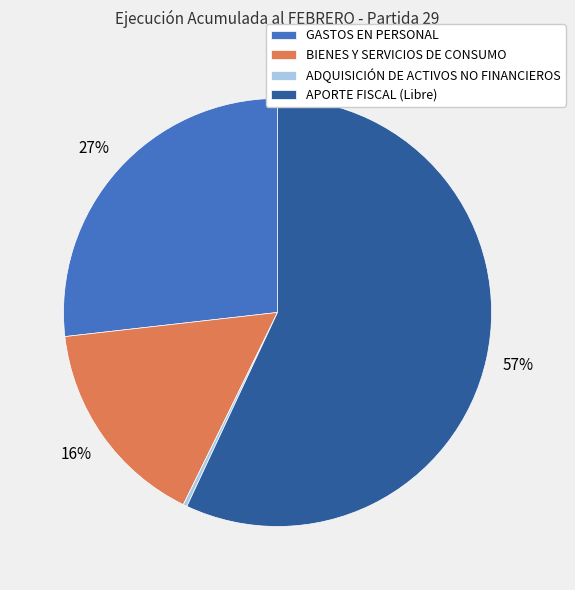

Do BIENES Y SERVICIOS DE CONSUMO and ADQUISICIÓN DE ACTIVOS NO FINANCIEROS together represent more than half of the pie?

No